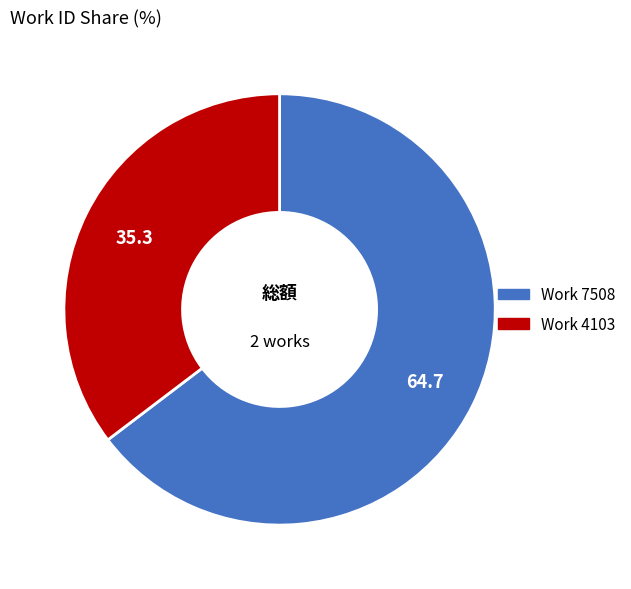

Is the sum of Work 4103 and Work 7508 greater than half?

Yes